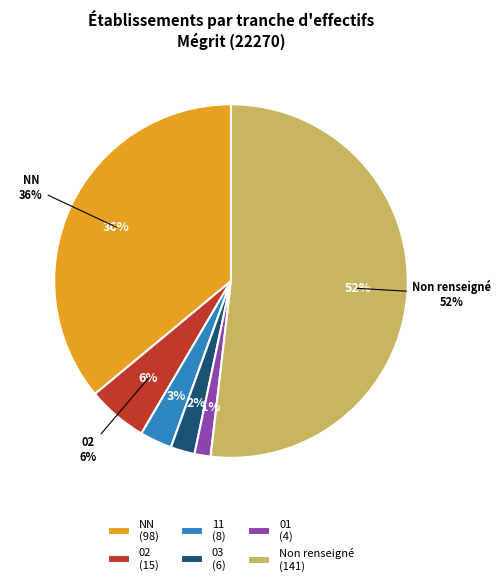

True or false: 01 accounts for 11% of the total.

False